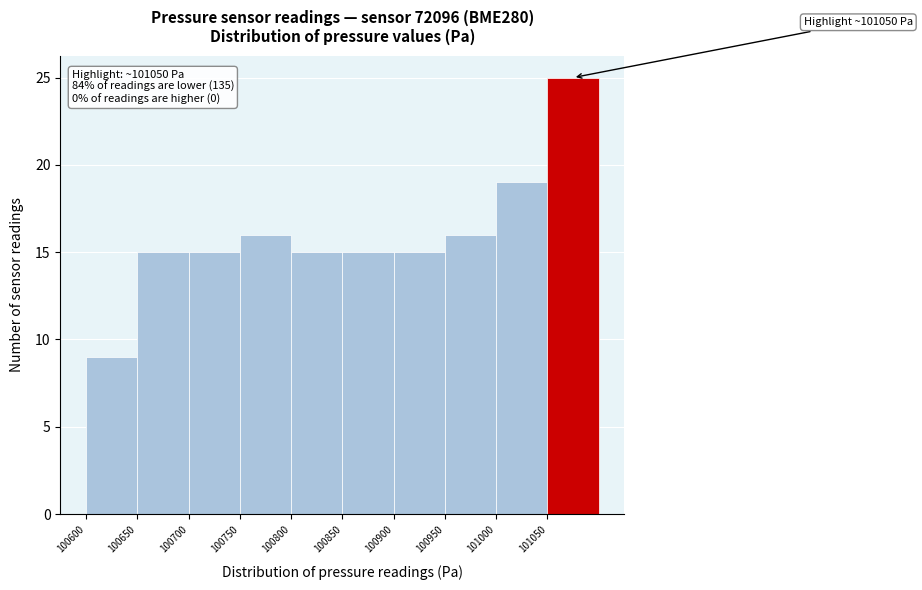

Which range on the x-axis has the tallest bar?

101050 to 101100